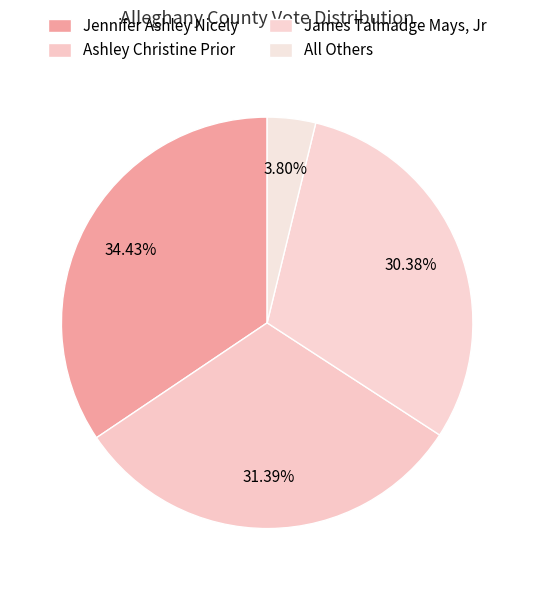

Does any single category account for the majority?

No